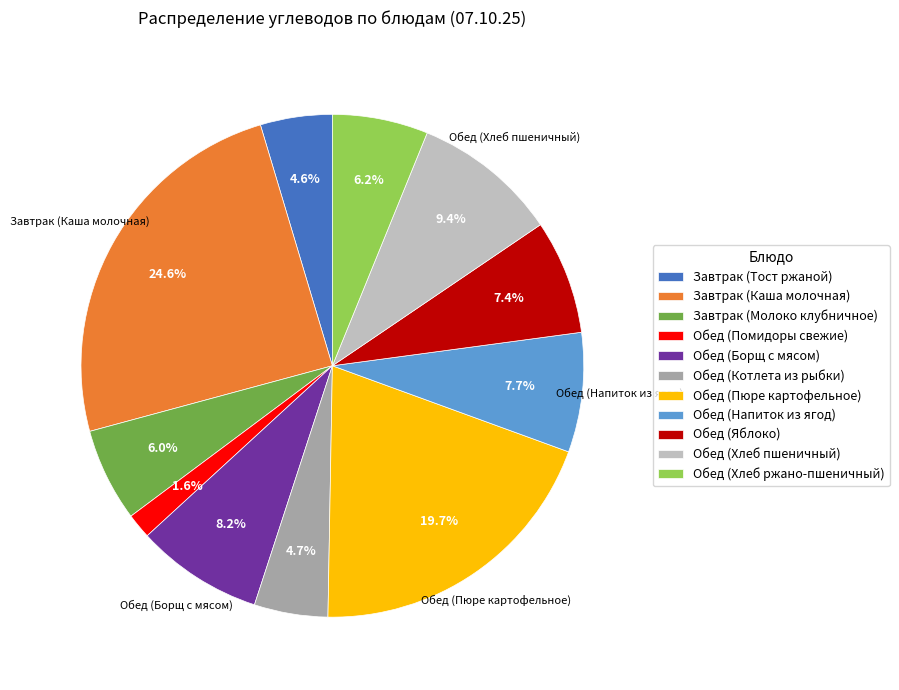

The Обед (Пюре картофельное) slice represents 20% of the pie. True or false?

True